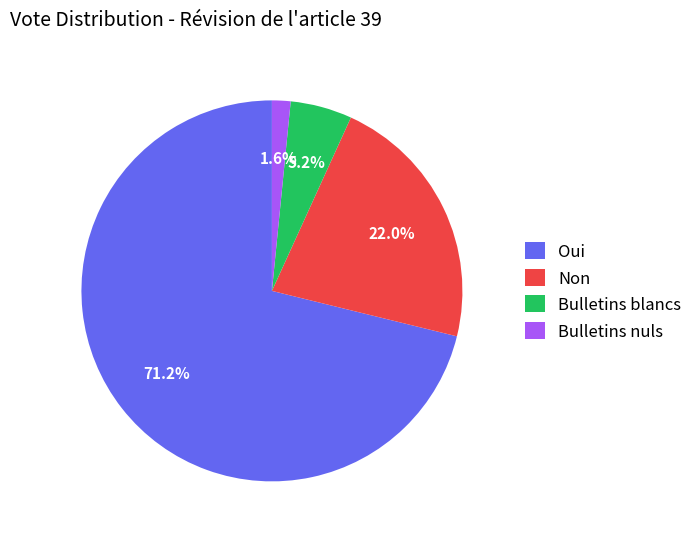

True or false: Bulletins blancs accounts for 18% of the total.

False